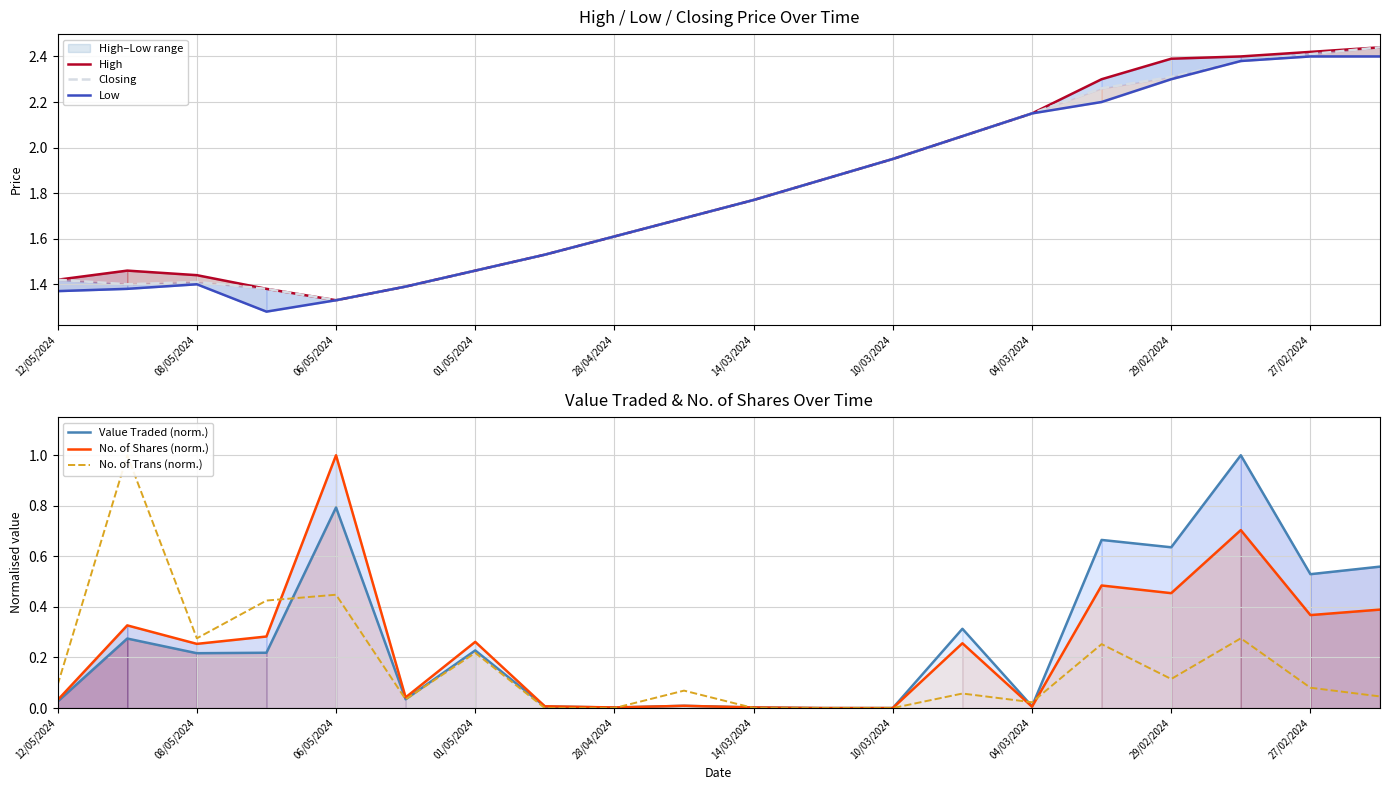

Does the chart have visible grid lines?

Yes